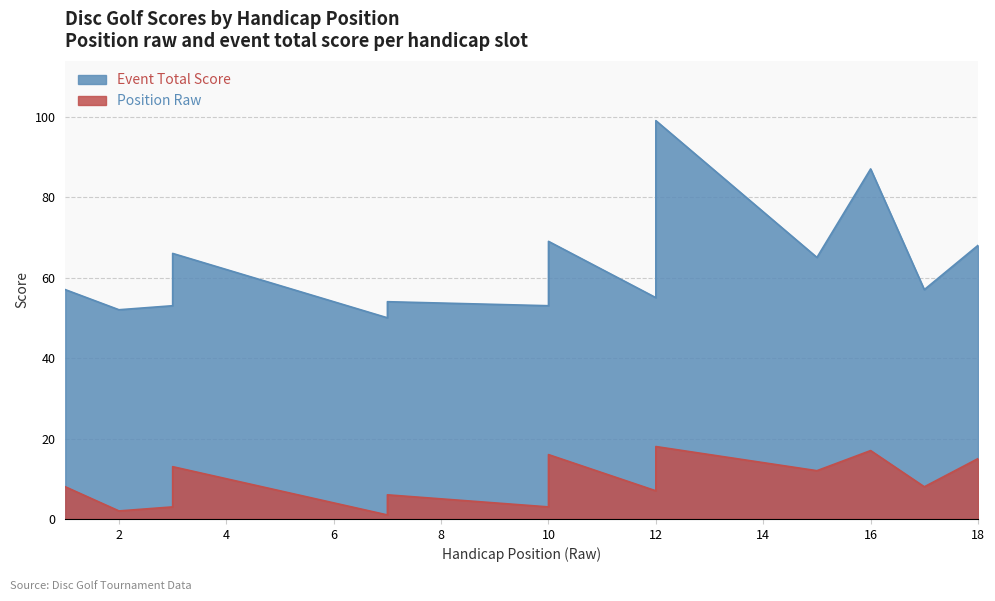

Rank the series by their average value, from lowest to highest.

position_raw, event_total_score